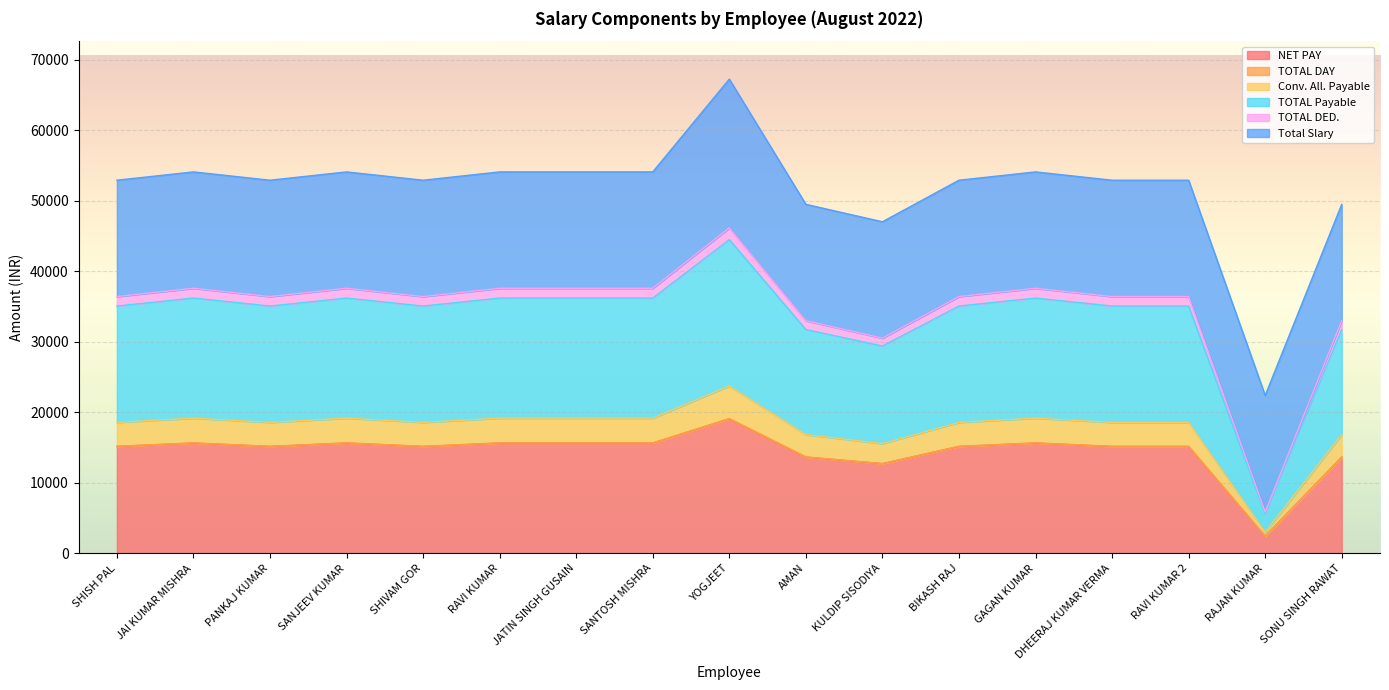

Is it true that TOTAL DED. equals 16478.7 at SANTOSH MISHRA?

False